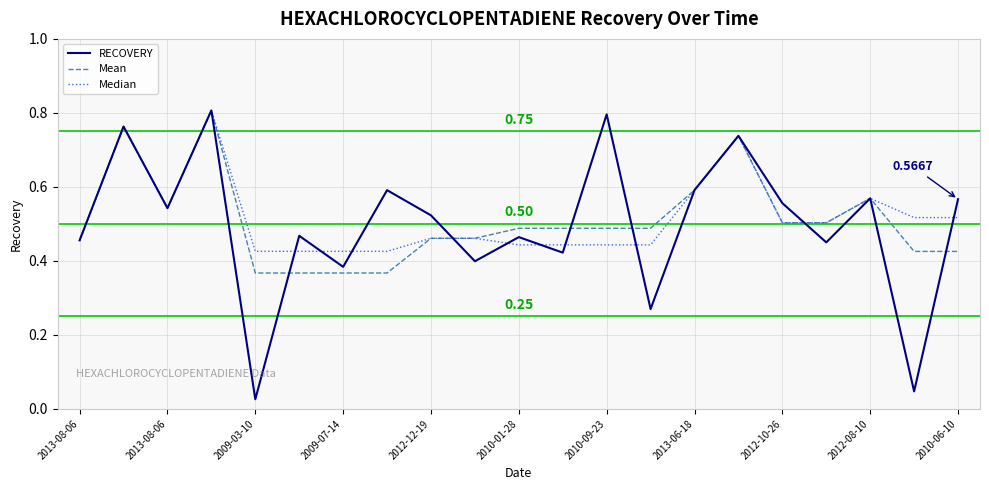

Does the chart display data point markers on the line(s)?

No